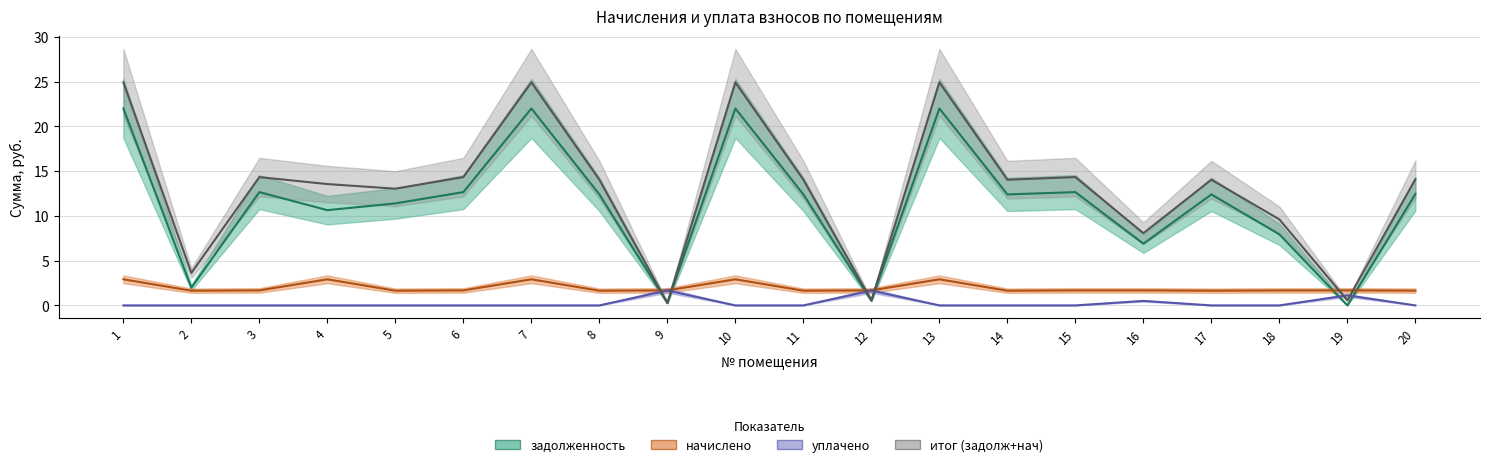

Which series changed the most between 3 and 5?

итог (задолж+нач)